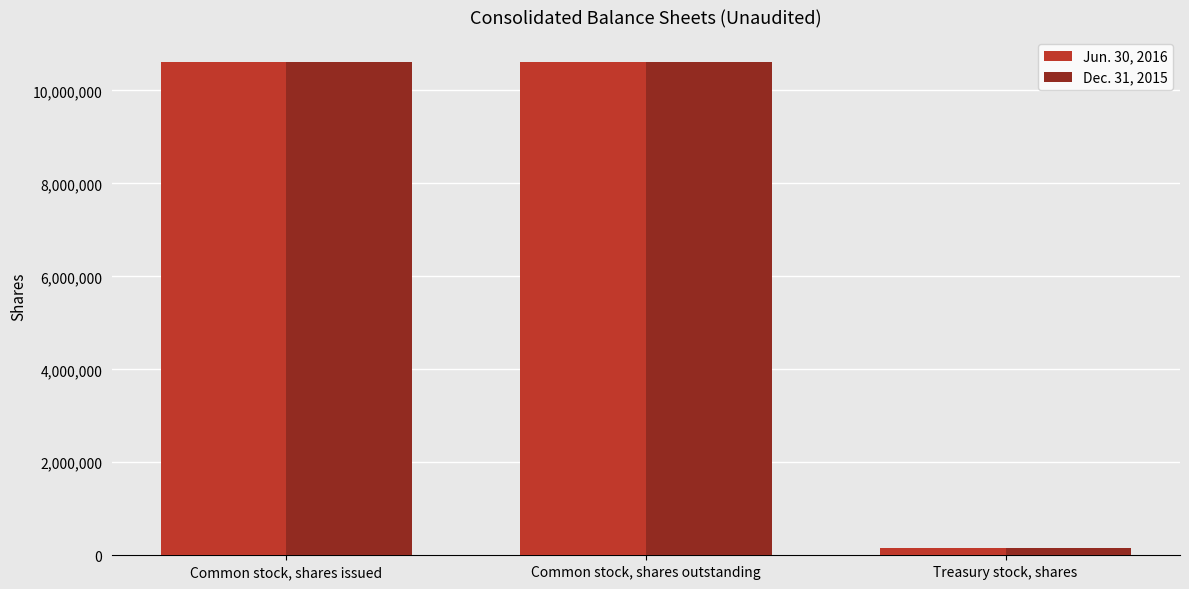

List the series in order of their peak value, lowest first.

Dec. 31, 2015, Jun. 30, 2016